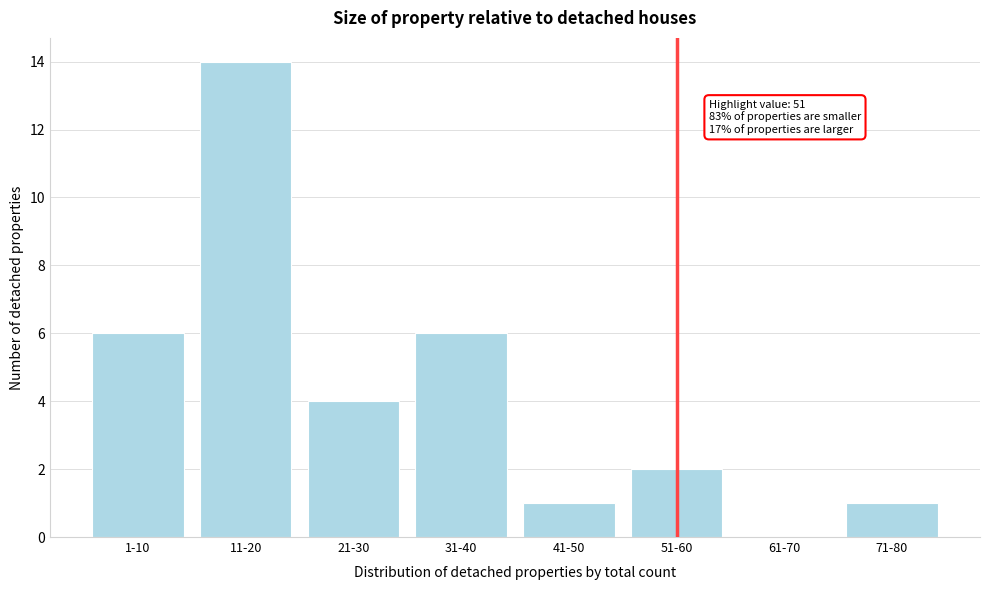

Reading left to right, extract all data points from this chart.

1-10=6	11-20=14	21-30=4	31-40=6	41-50=1	51-60=2	61-70=0	71-80=1